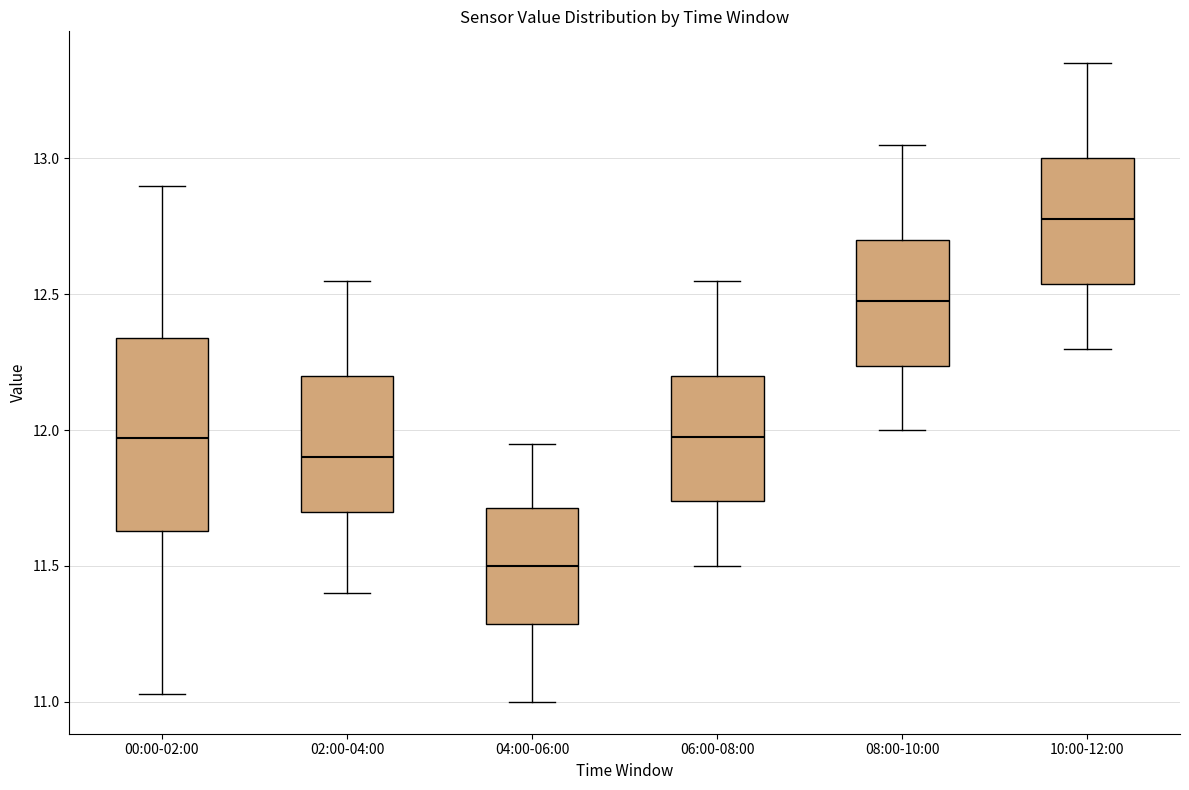

Which box is the tallest, from its lower edge to its upper edge?

00:00-02:00